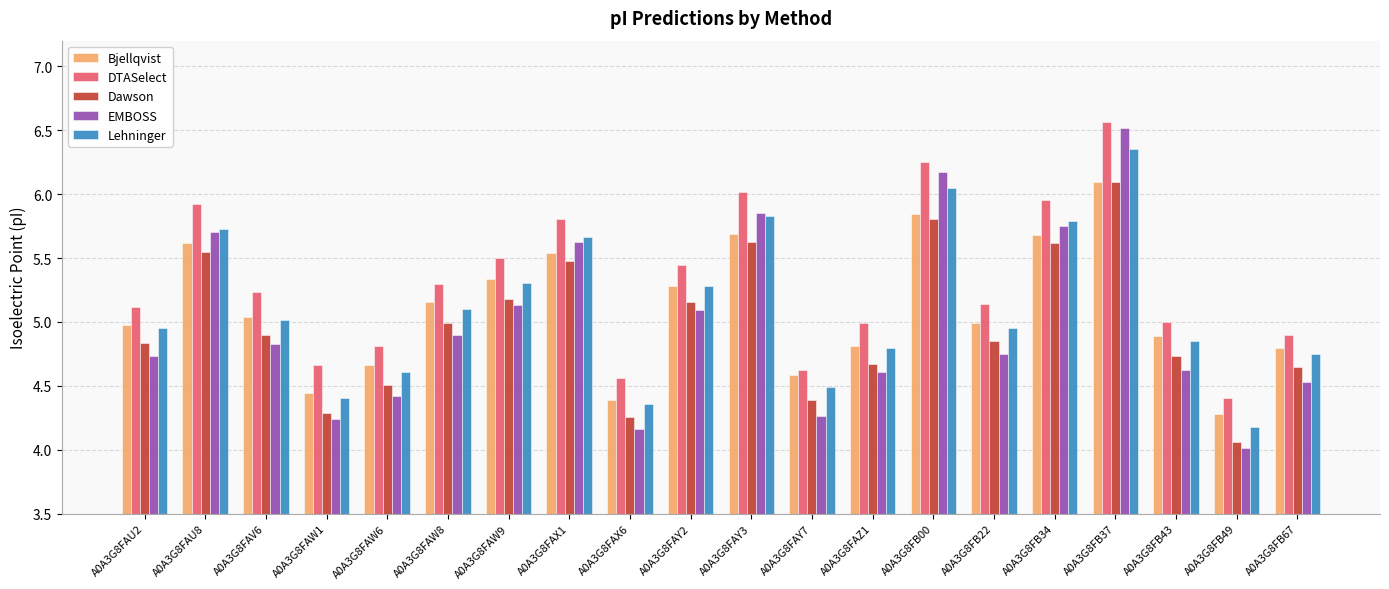

Is it true that DTASelect equals 5.8 at A0A3G8FAX1?

True